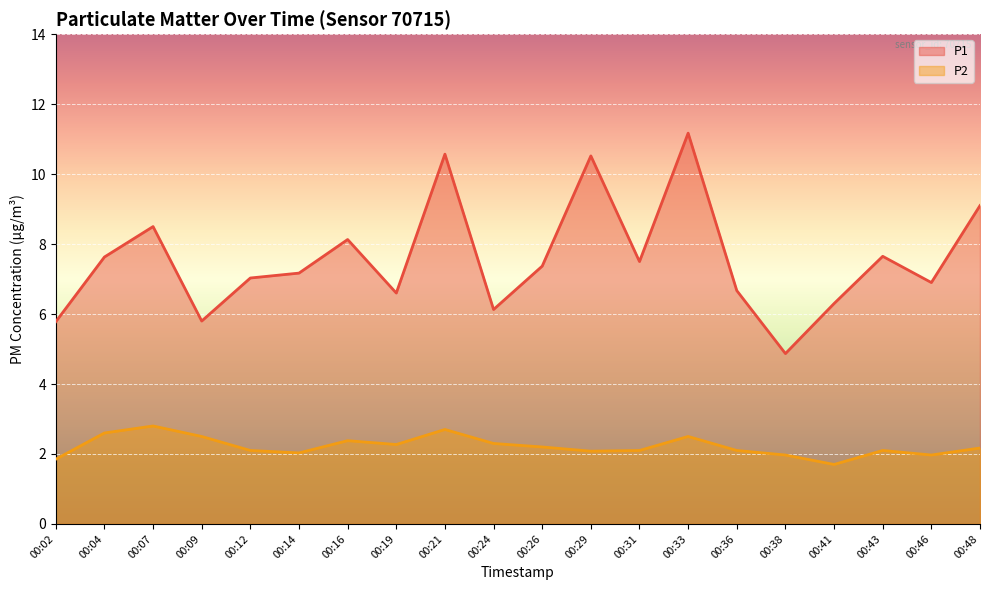

What is the total value across all series at 00:29?

12.6